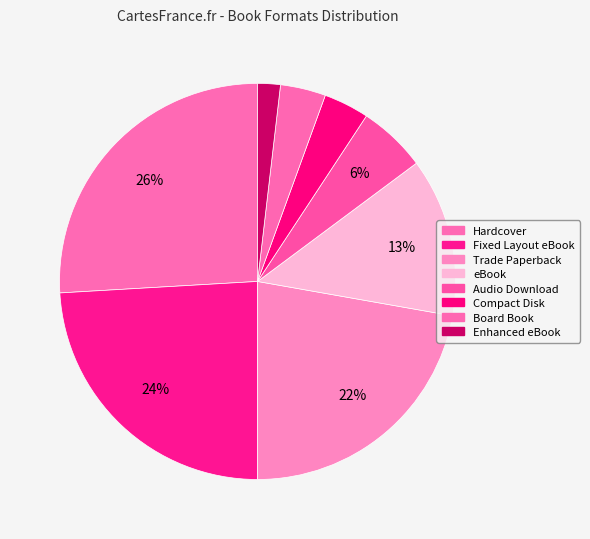

Is there any slice that represents more than half of the pie?

No